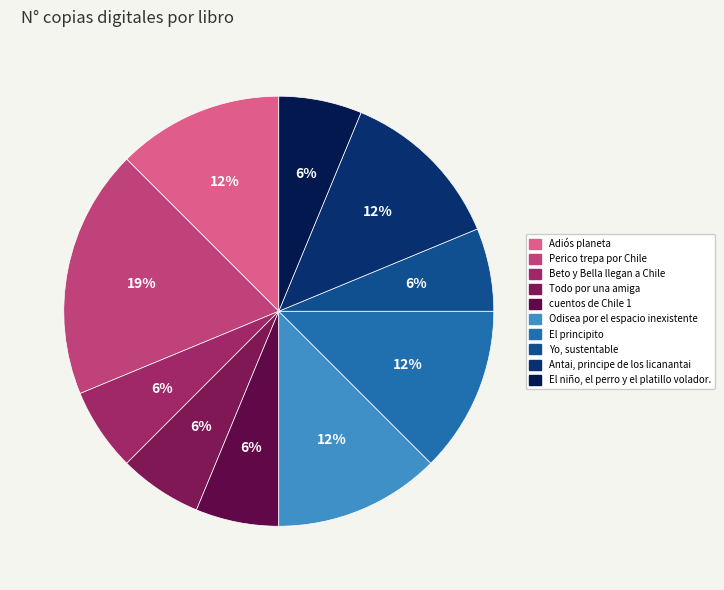

Does Adiós planeta represent more than half of the total?

No